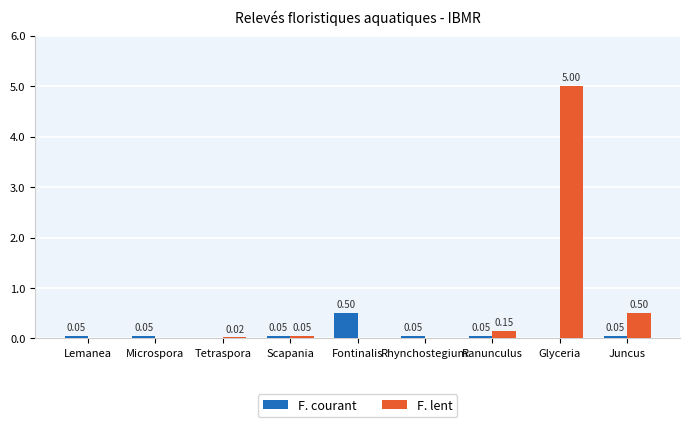

Which category has the highest value across all series?

Glyceria